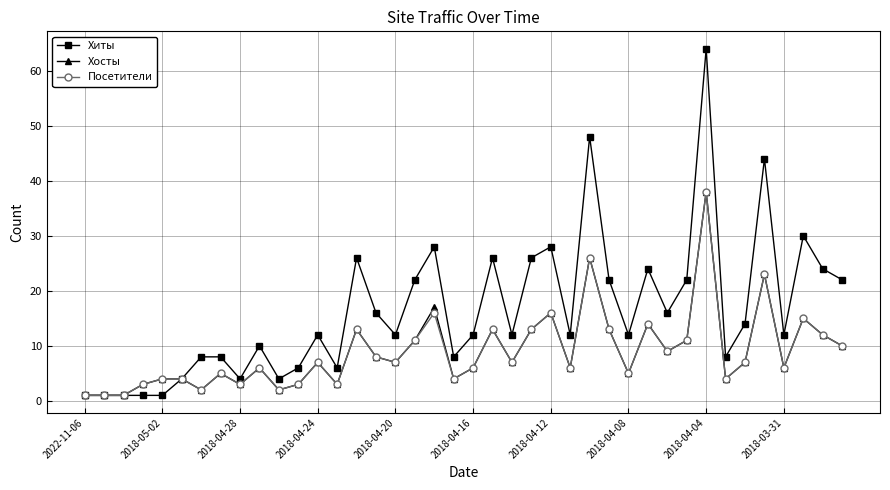

Which series has the largest range (max minus min)?

Хиты